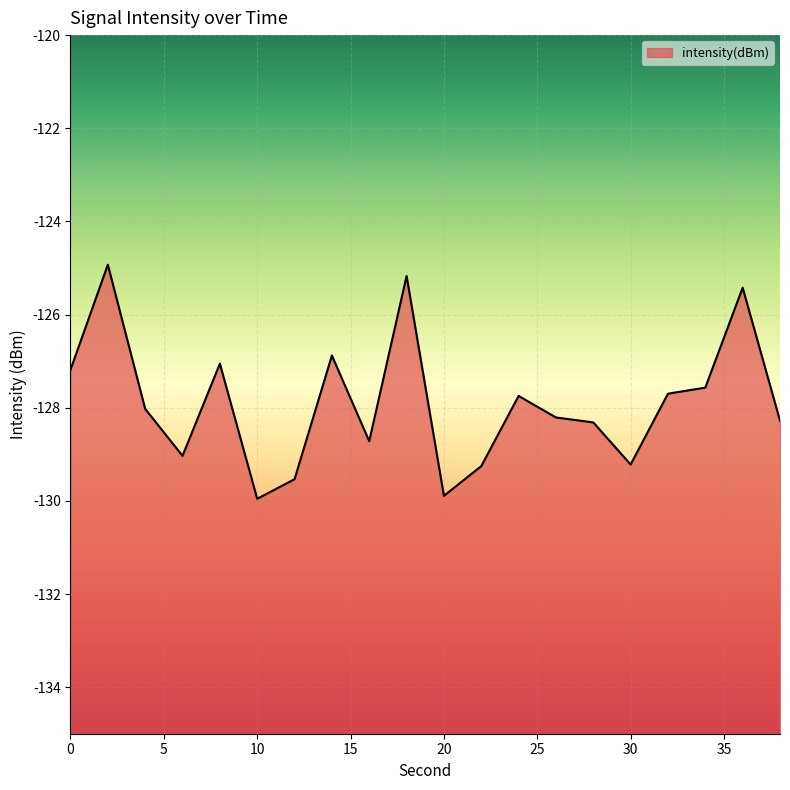

How many interior local peaks (higher than both neighbors) does the data have?

6